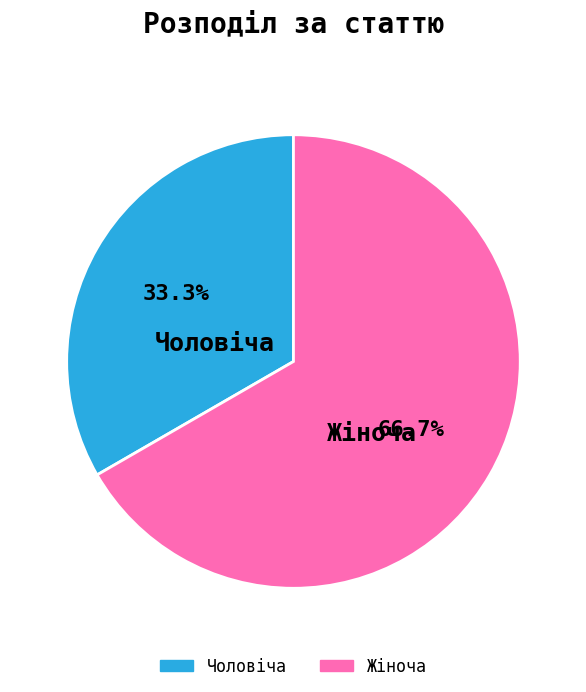

Is it true that Чоловіча is 33% of the pie?

True